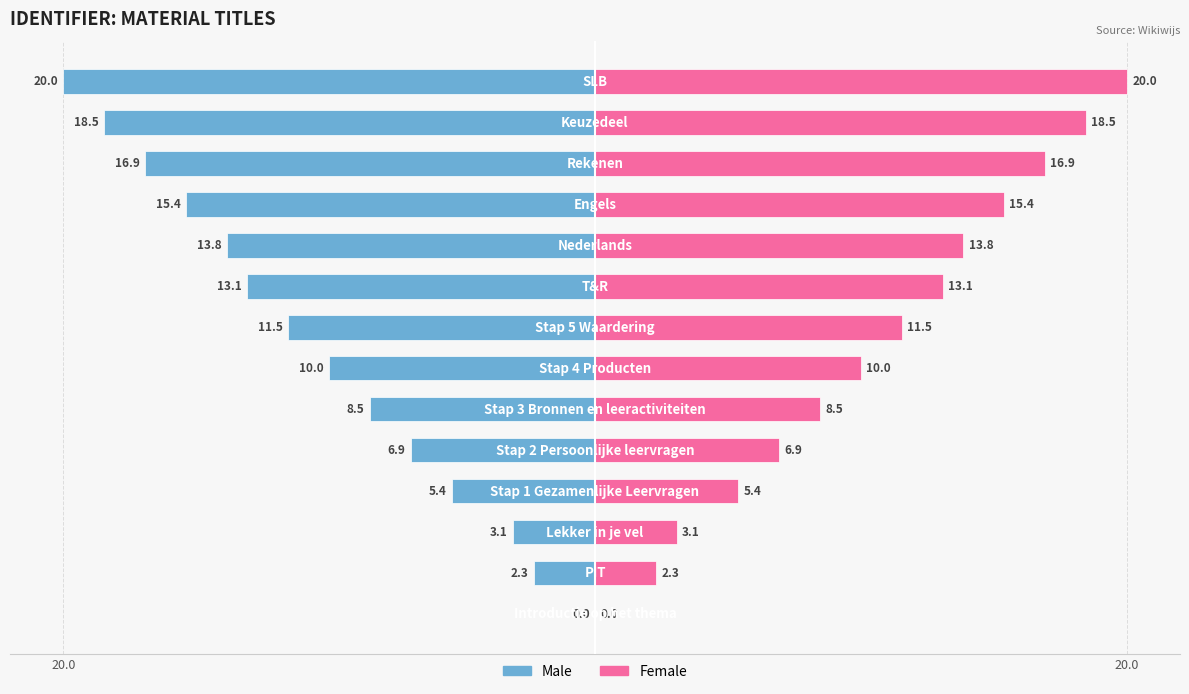

The Male series shows -8.5 at 5. True or false?

True